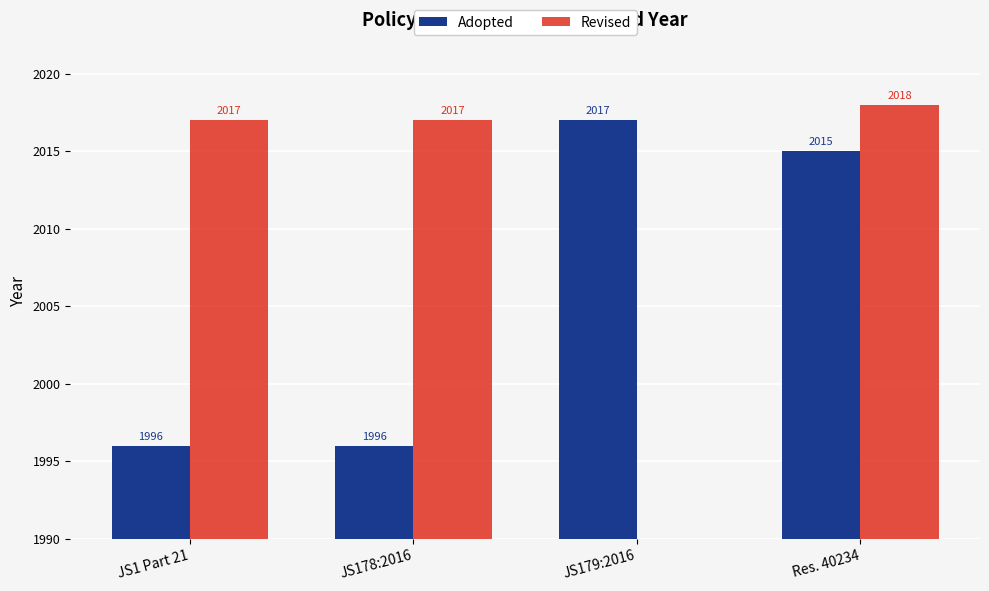

The value of Revised at Res. 40234 is 3070. True or false?

False